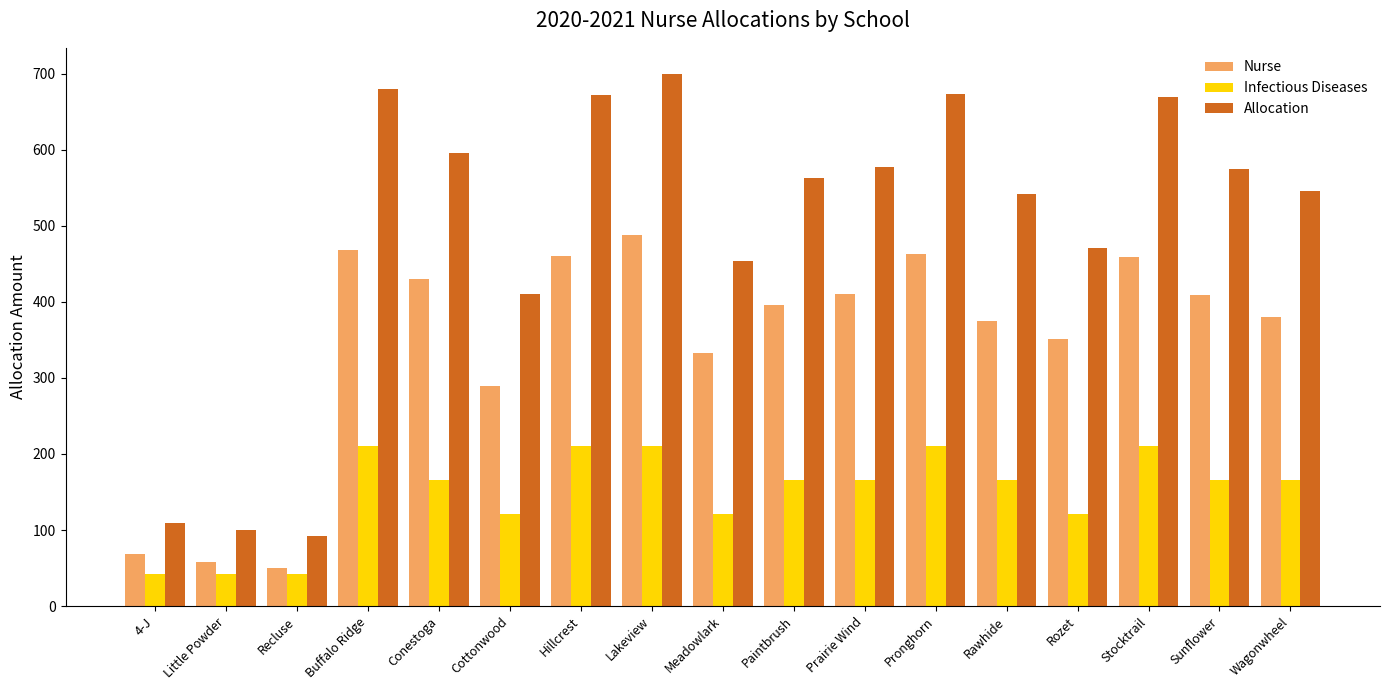

At which category does the chart reach its peak across all series?

Lakeview